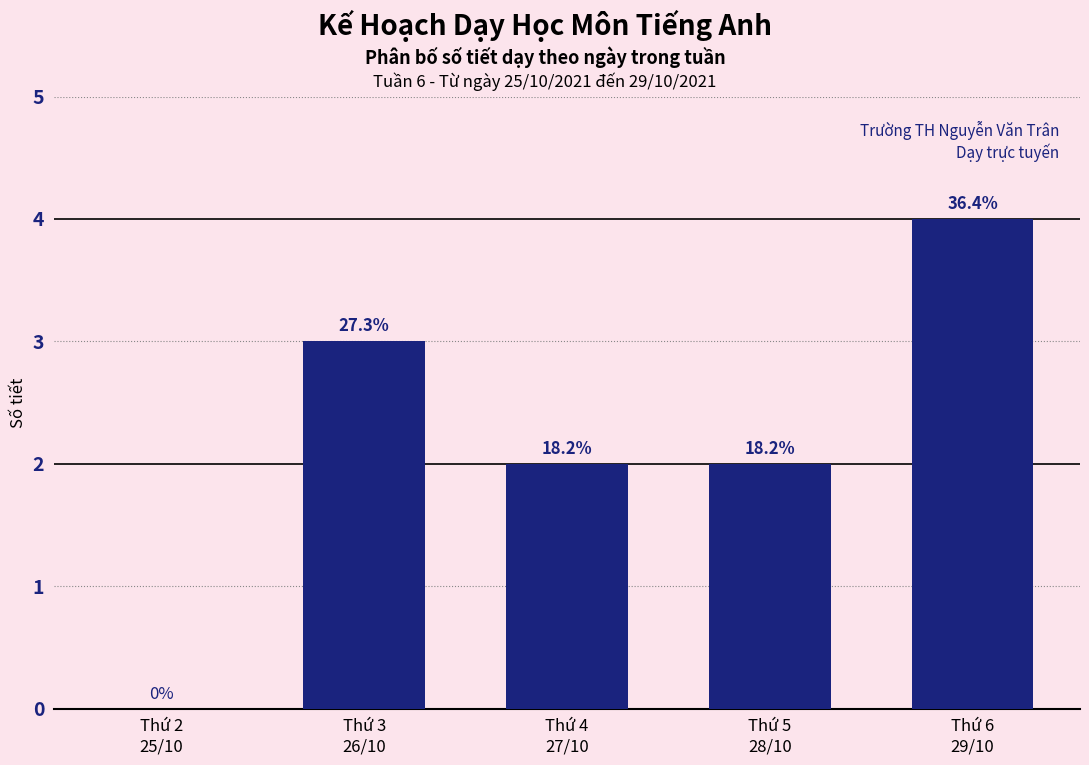

Are the bars horizontal?

No